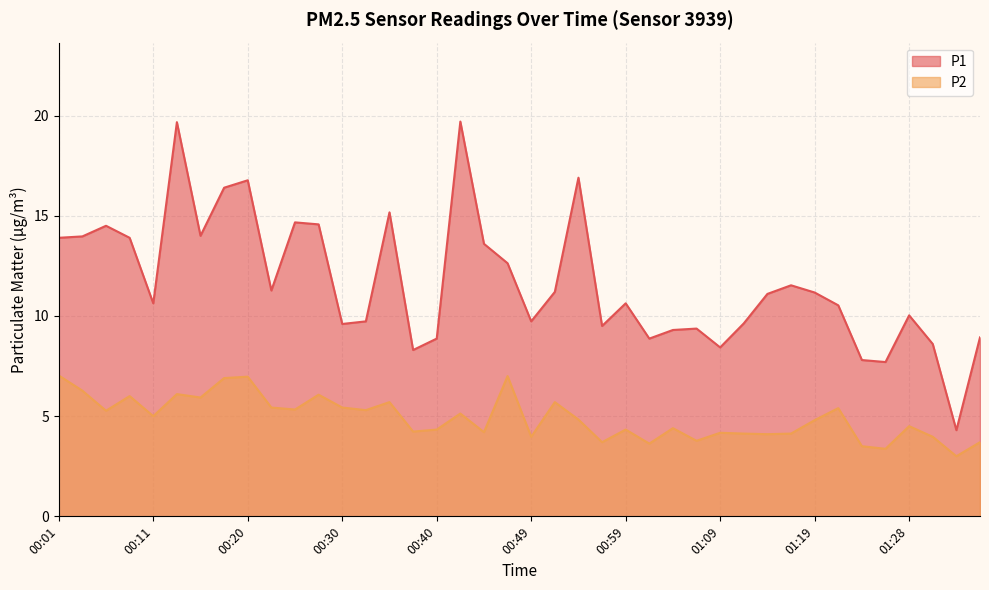

What is the smallest value displayed?

3.0